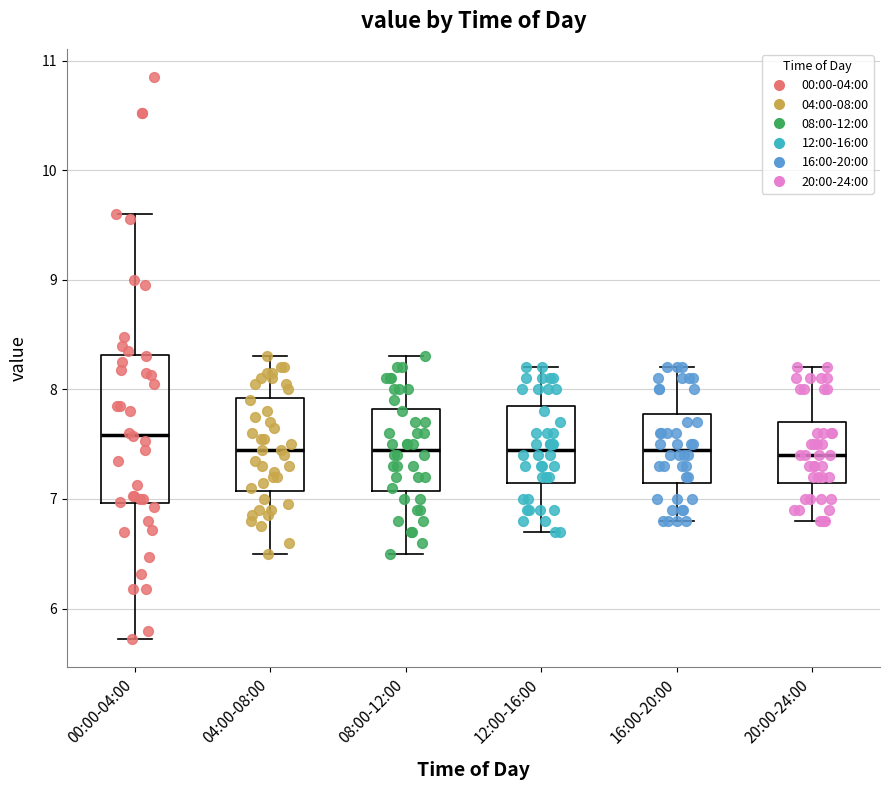

Comparing the boxes themselves (not the whiskers), which one is the tallest?

00:00-04:00